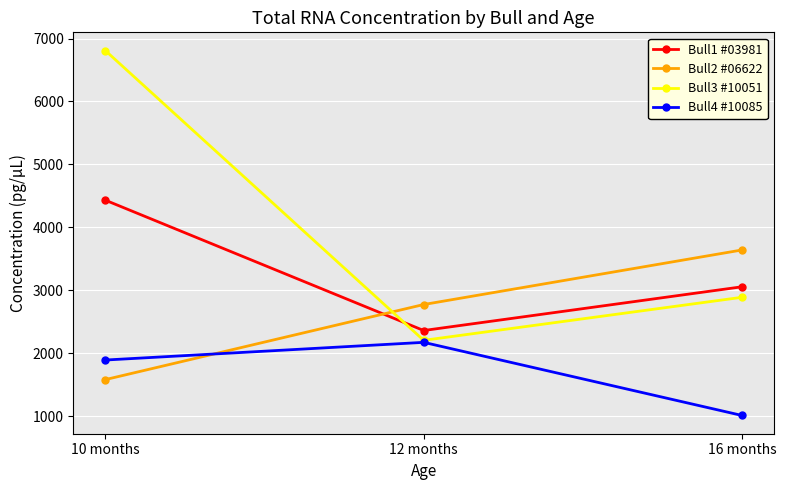

Which series has the widest spread of values?

Bull3 #10051